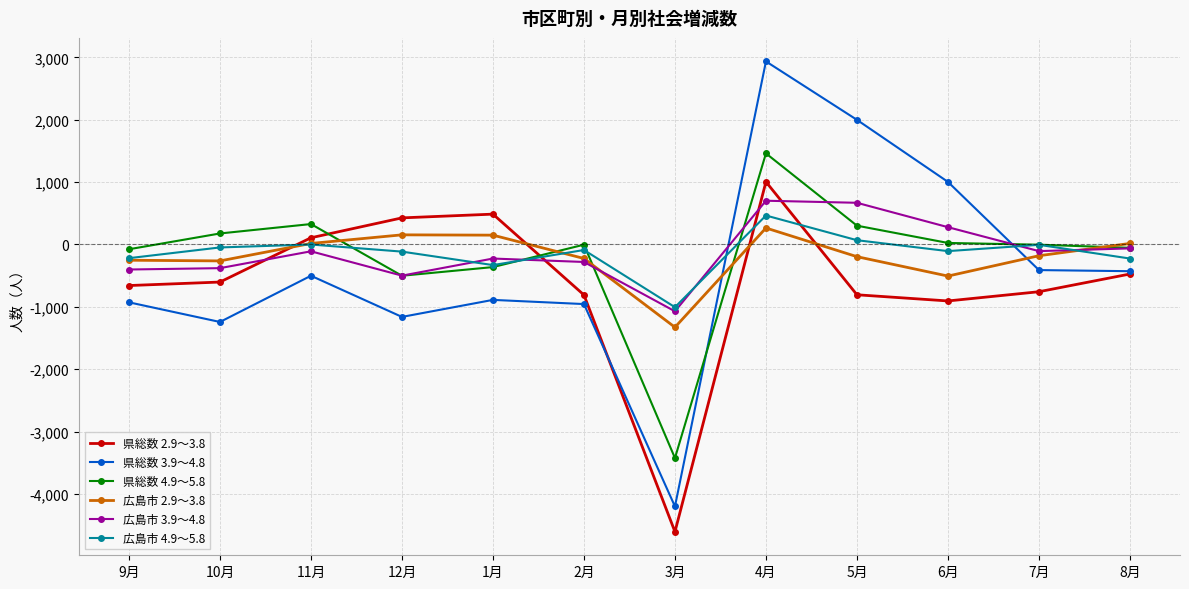

What is the difference between the second highest and second lowest values in the 県総数 4.9～5.8 series?

829